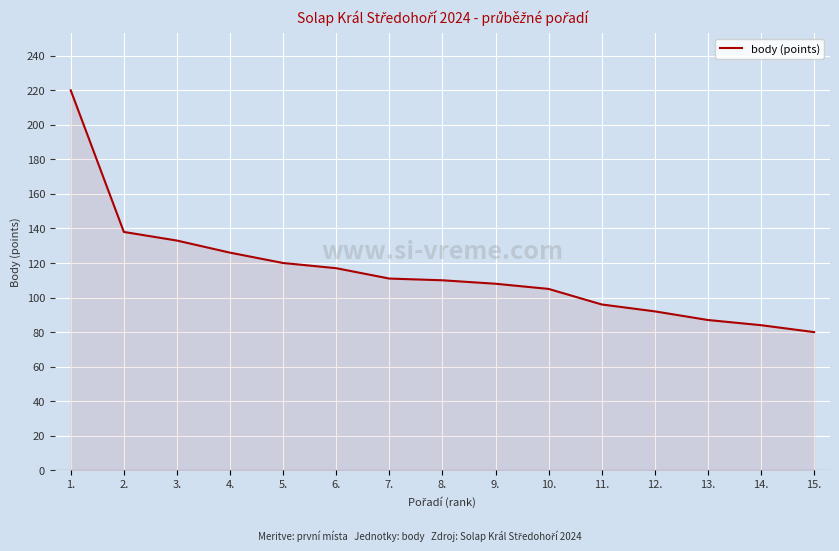

What is the difference between the values at 6. and 14.?

33